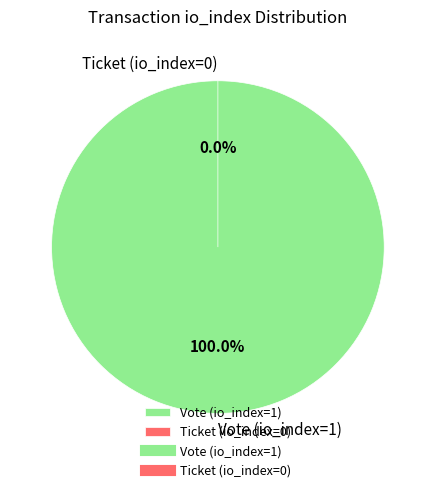

Is there any slice that represents more than half of the pie?

Yes